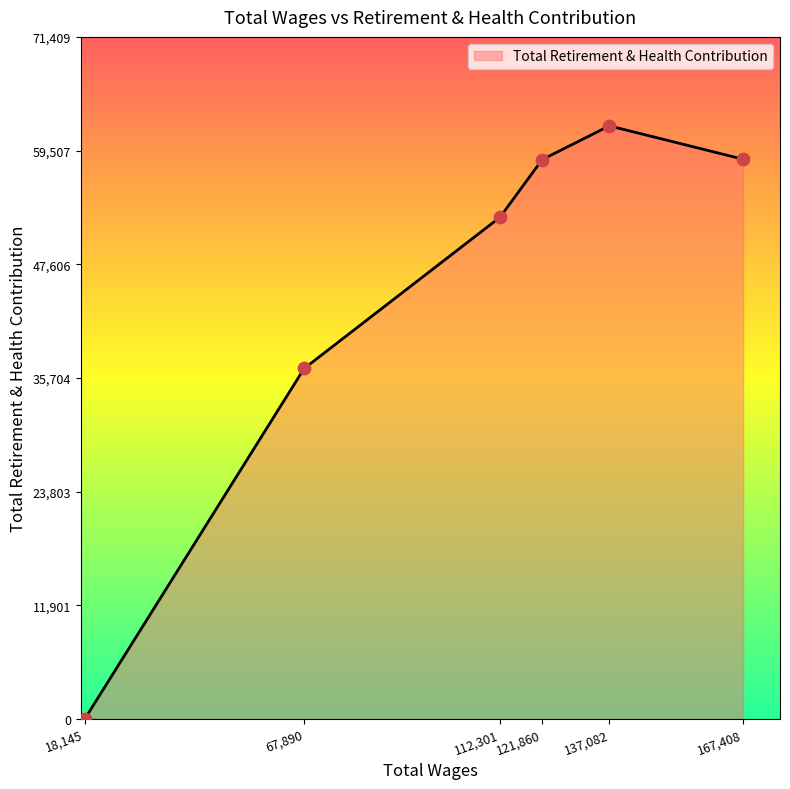

What is the ratio of the value at 137082.0 to the value at 67890.0?

1.7